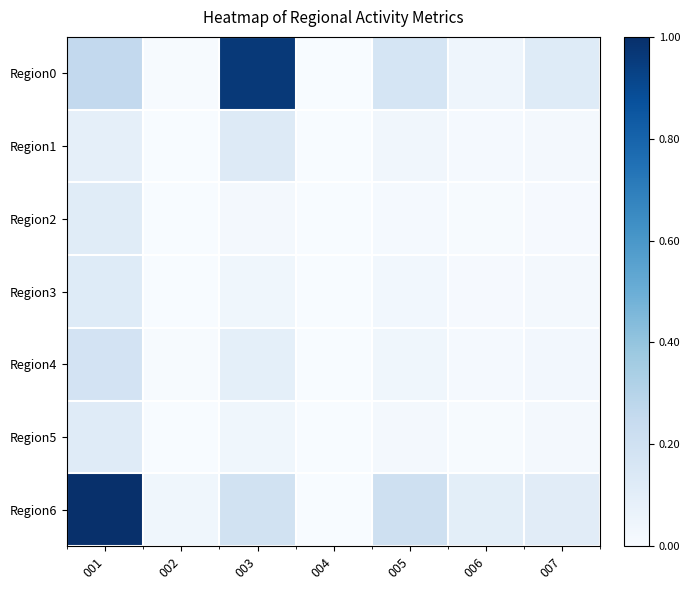

At 006, list the series in order from smallest to largest.

Region2, Region5, Region3, Region4, Region1, Region0, Region6